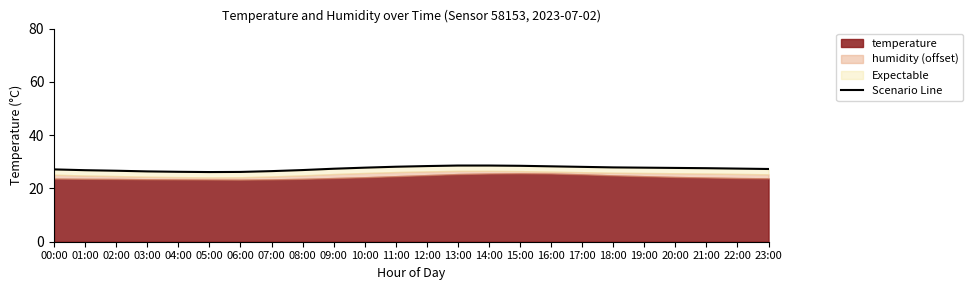

What is the minimum value shown in the chart?

26.1